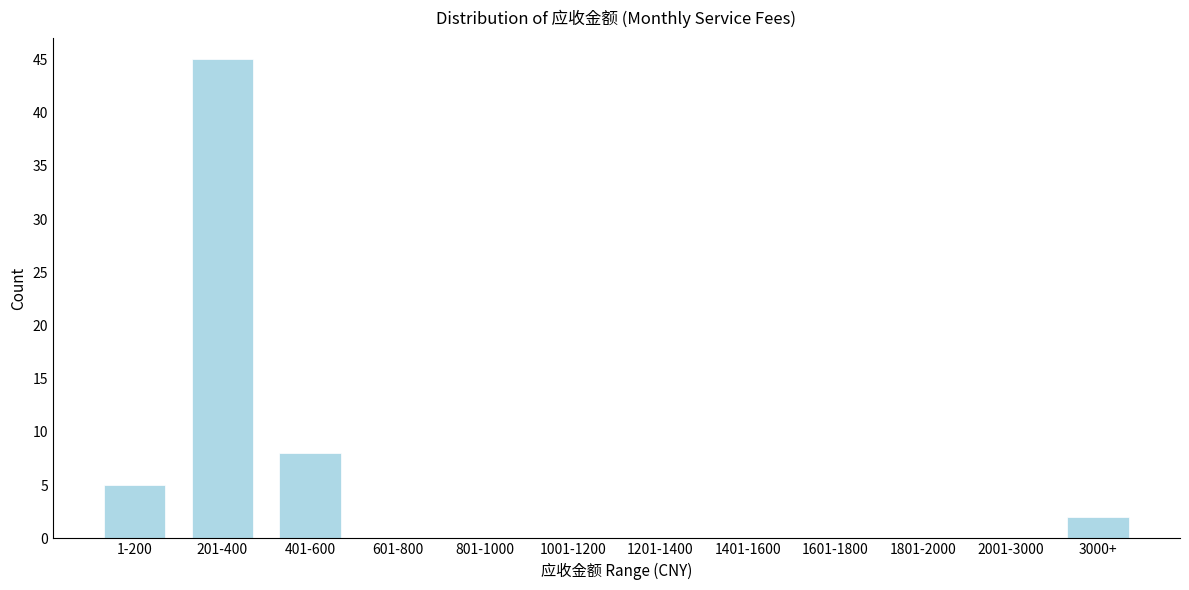

Reading left to right, list all the values displayed in this chart.

1-200=5	201-400=45	401-600=8	601-800=0	801-1000=0	1001-1200=0	1201-1400=0	1401-1600=0	1601-1800=0	1801-2000=0	2001-3000=0	3000+=2